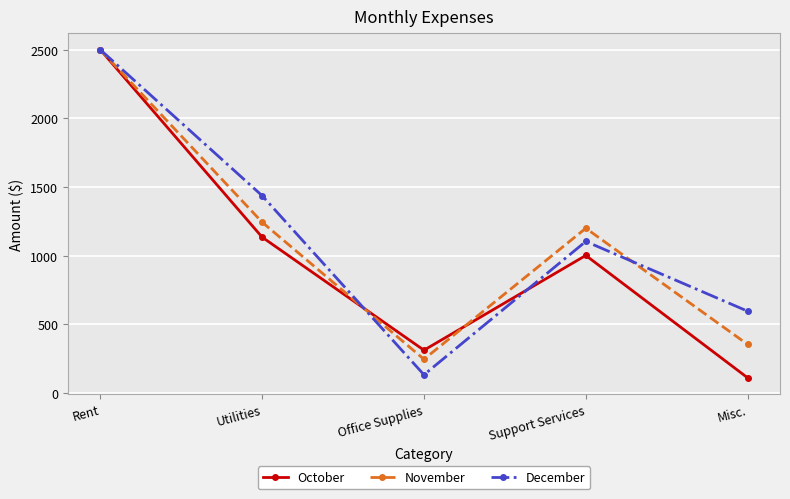

What is the average value of the October series?

1012